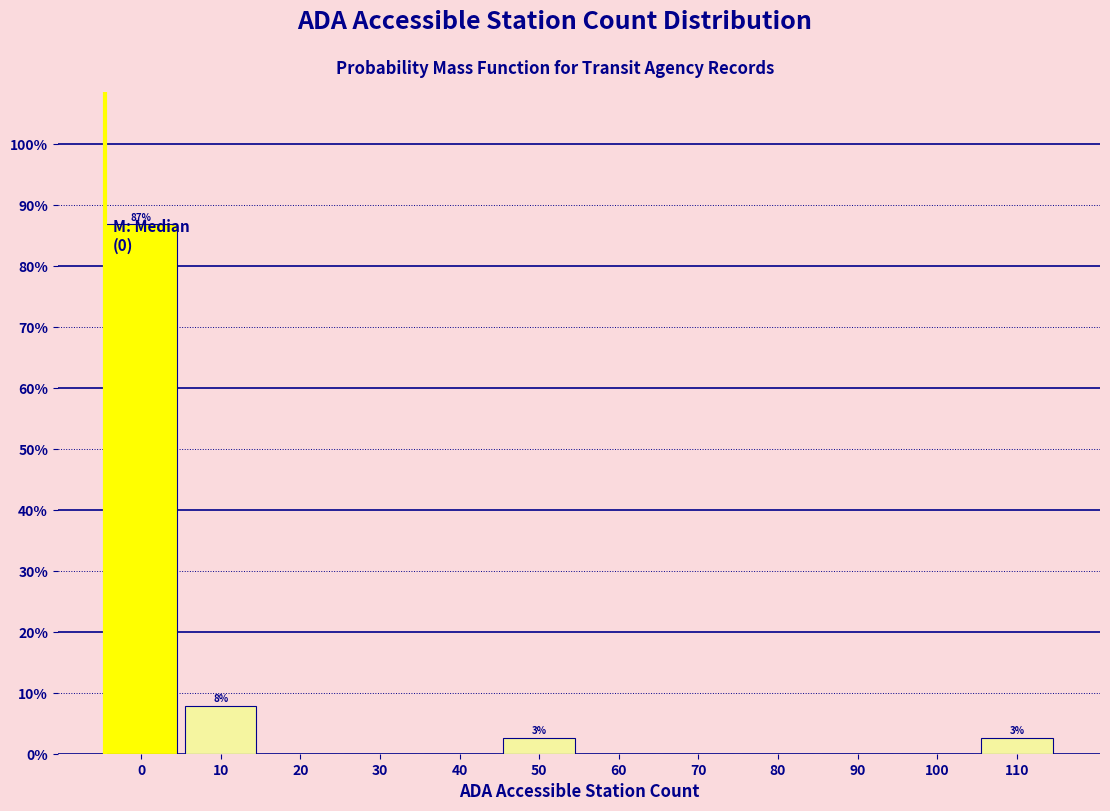

Reading right to left, extract all data points from this chart.

110=2.6	100=0.0	90=0.0	80=0.0	70=0.0	60=0.0	50=2.6	40=0.0	30=0.0	20=0.0	10=7.9	0=86.8